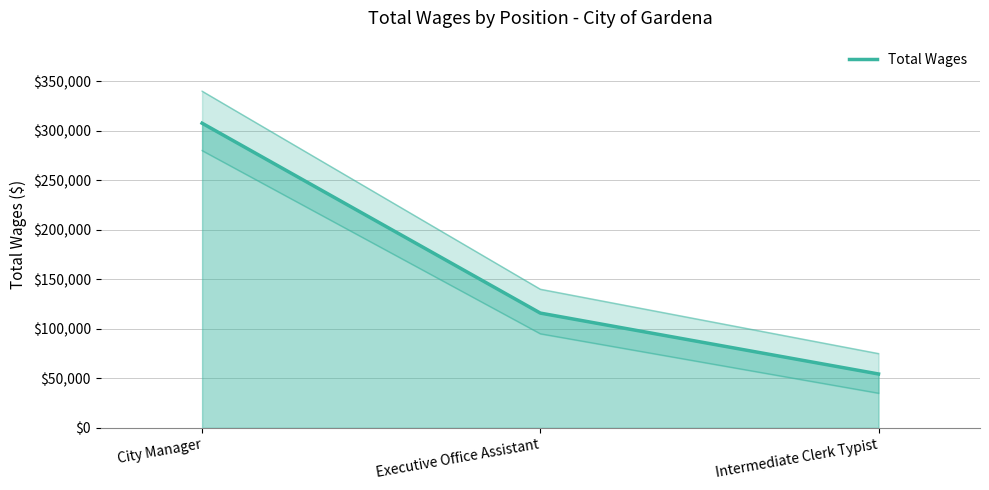

Where does the data first go above 115884?

City Manager